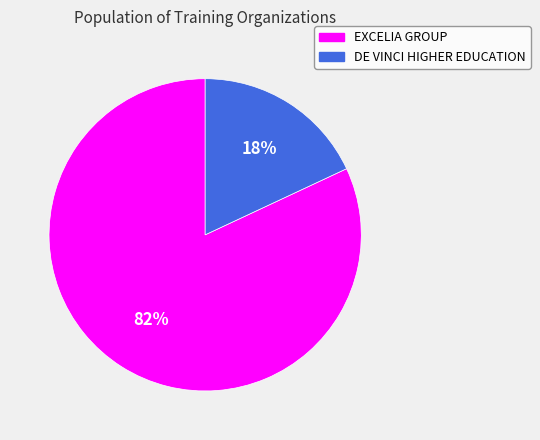

True or false: DE VINCI HIGHER EDUCATION accounts for 18% of the total.

True